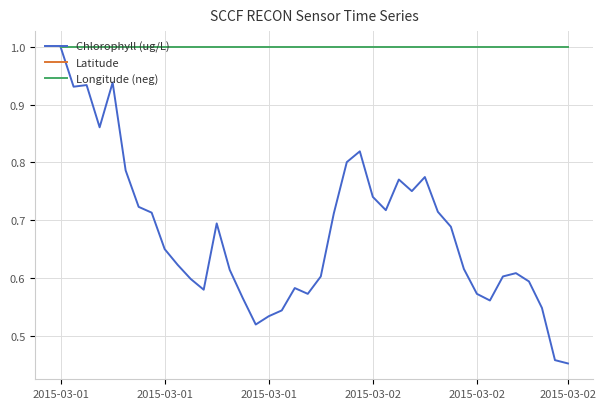

What is the sum of all Latitude values?

40.0